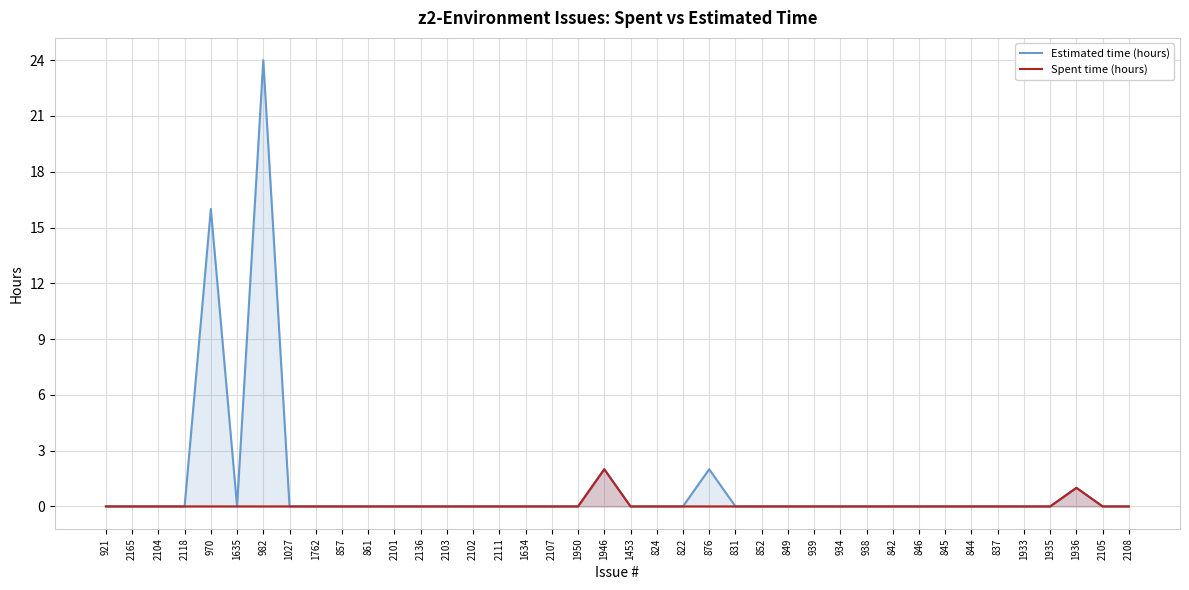

At how many categories does at least one series exceed 2?

2